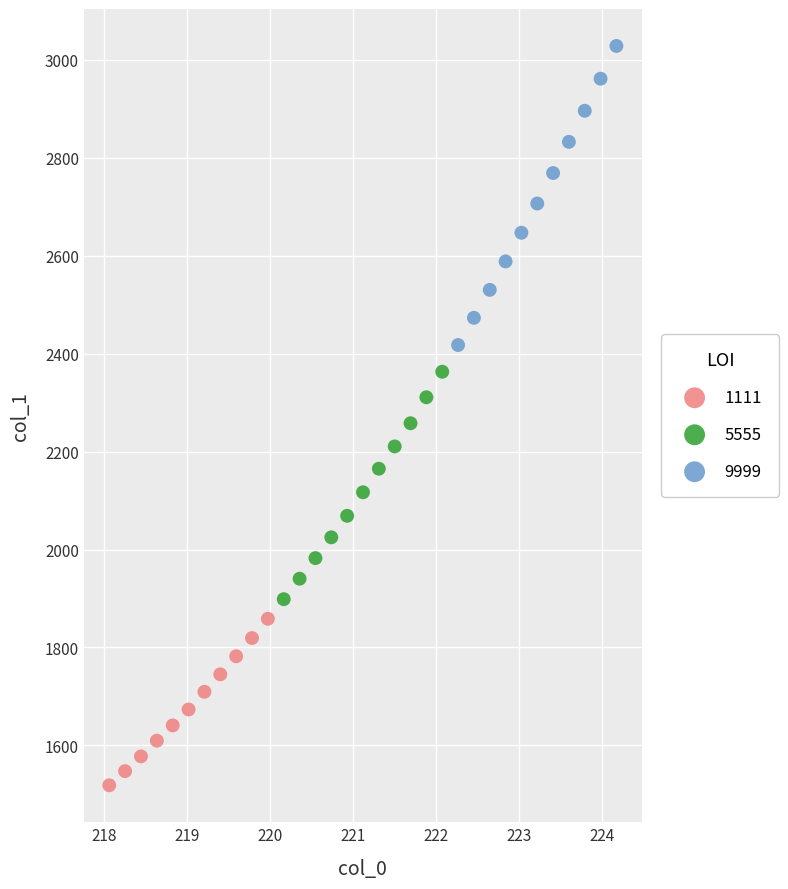

Which series has the largest Y range (max minus min)?

9999